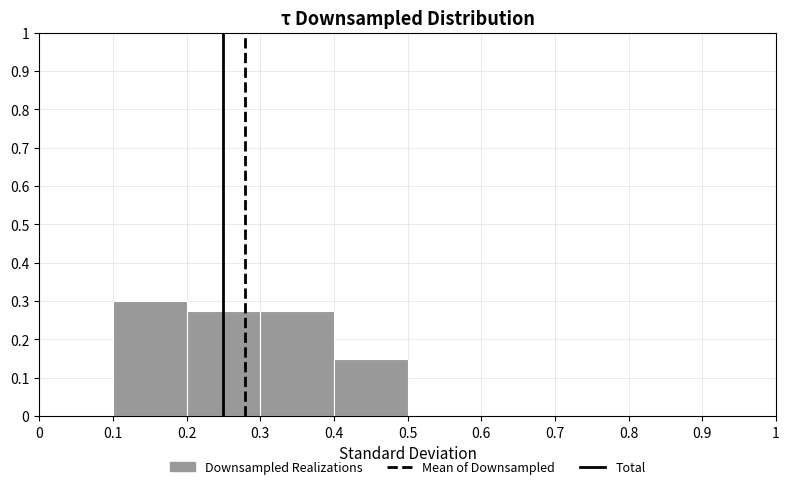

Which range on the x-axis has the tallest bar?

0.1 to 0.2